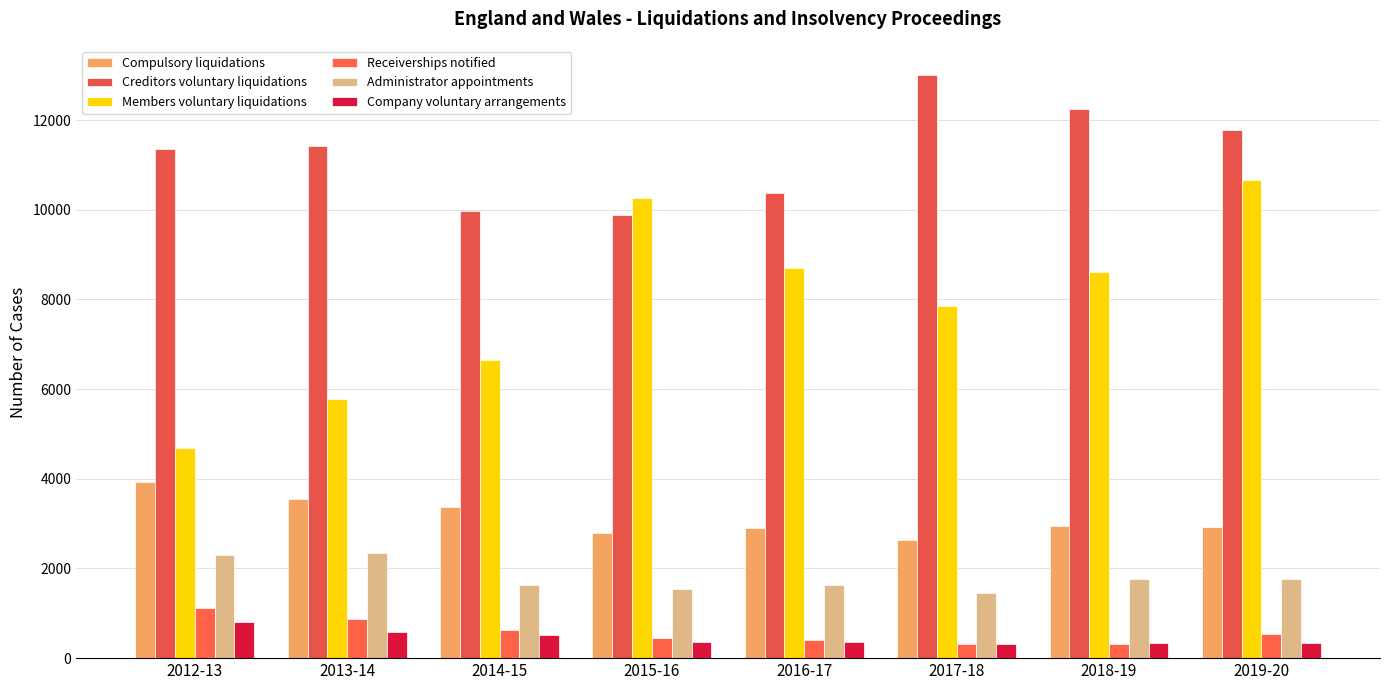

At which category does the chart reach its peak across all series?

2017-18